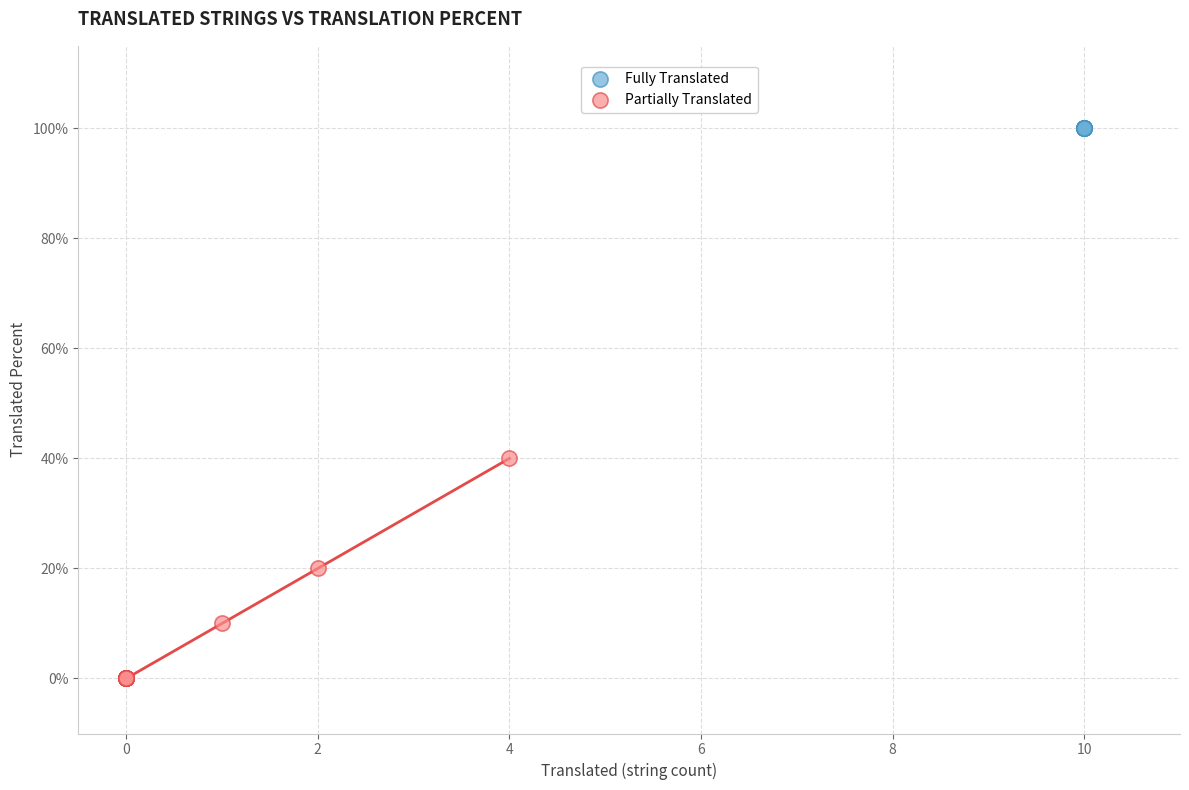

Which series reaches the minimum Y coordinate?

Partially Translated